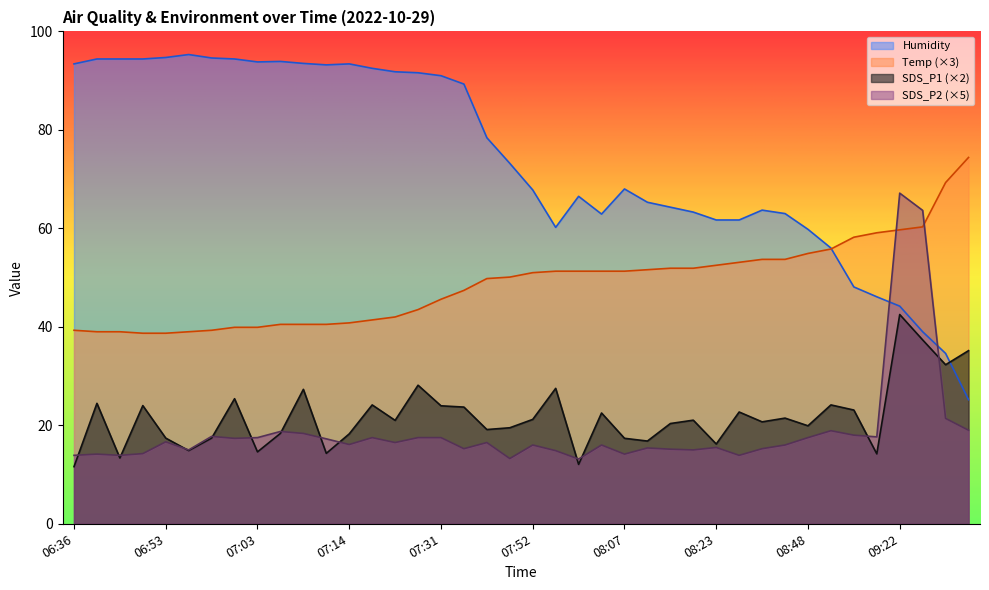

Where do SDS_P2 and Humidity first cross each other?

09:19 and 09:22